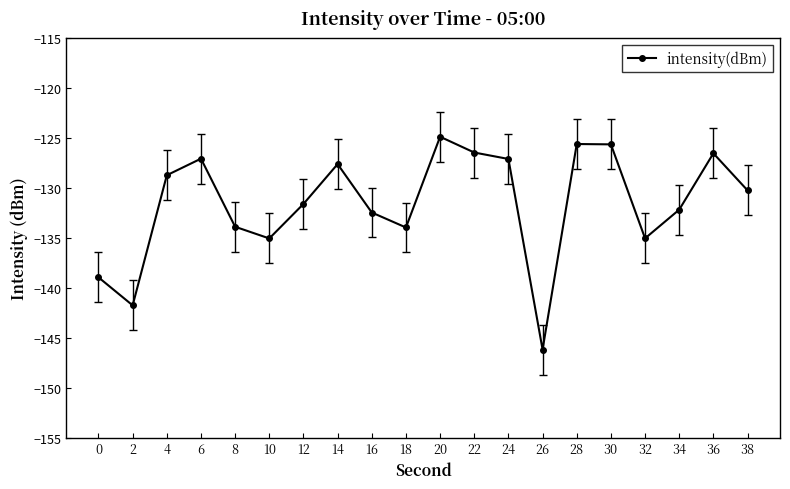

Read the value at 28.

-125.6